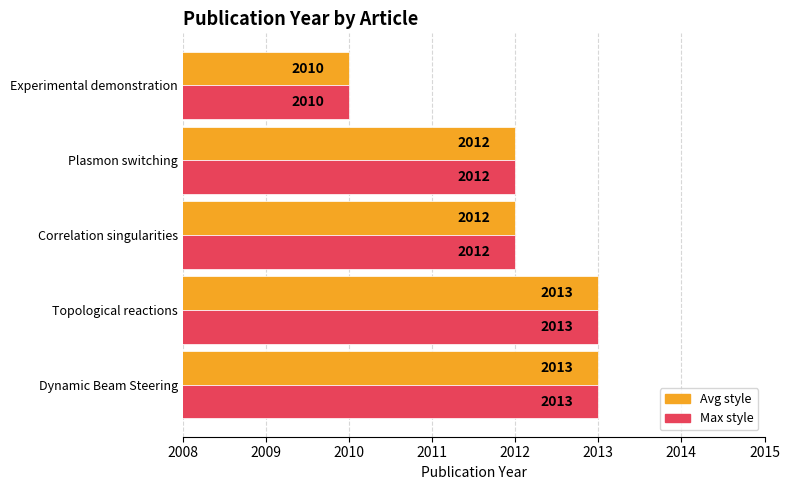

Which label corresponds to the smallest value in the chart?

Experimental demonstration